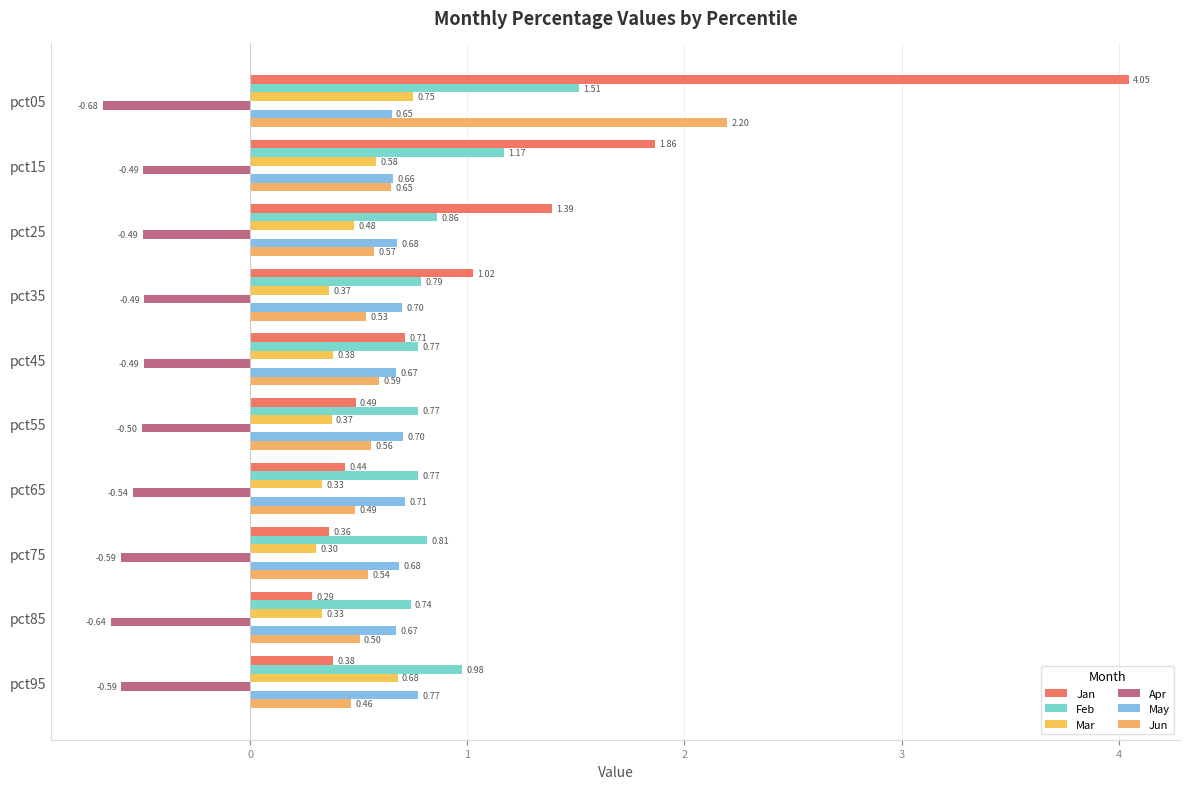

What is the smallest value displayed?

-0.7